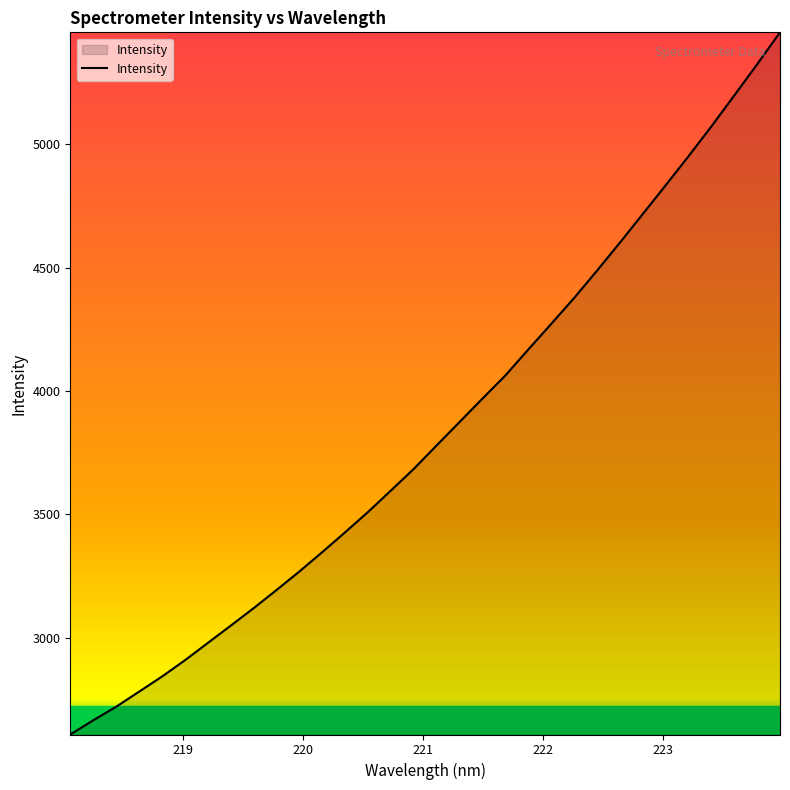

What is the difference between the maximum and minimum values?

2847.4